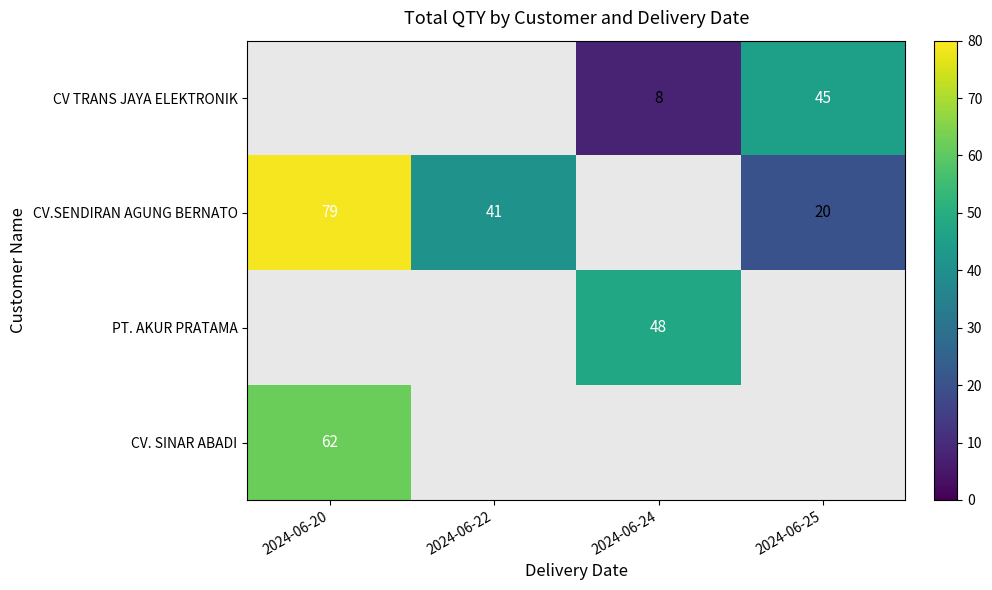

What is the difference between the highest and lowest values at 2024-06-25?

25.0